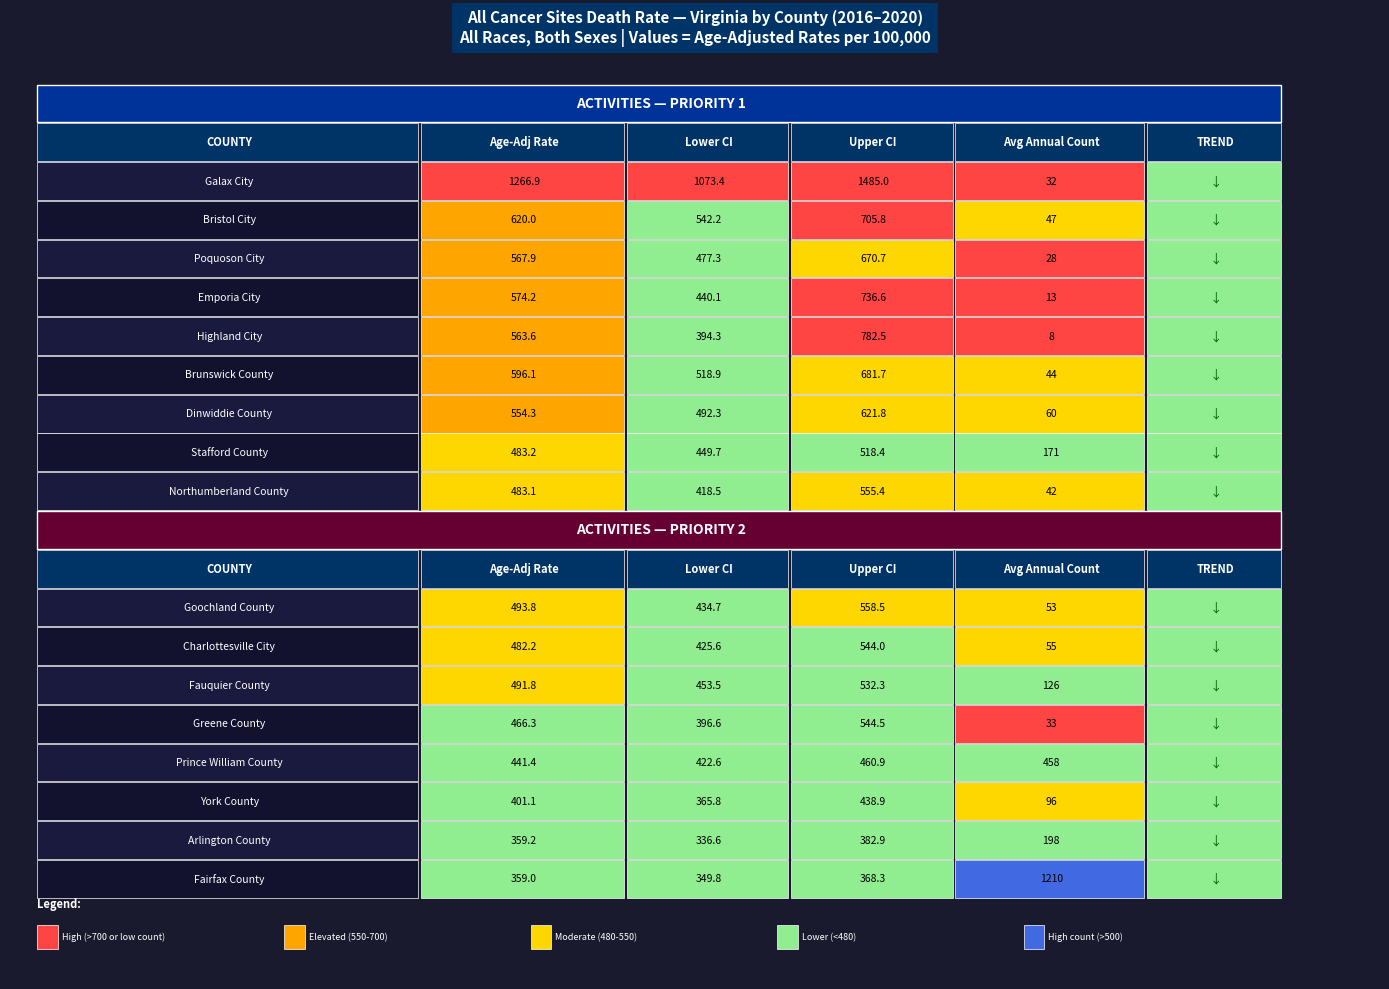

The value of Fauquier County at Emporia City is 126.0. True or false?

True